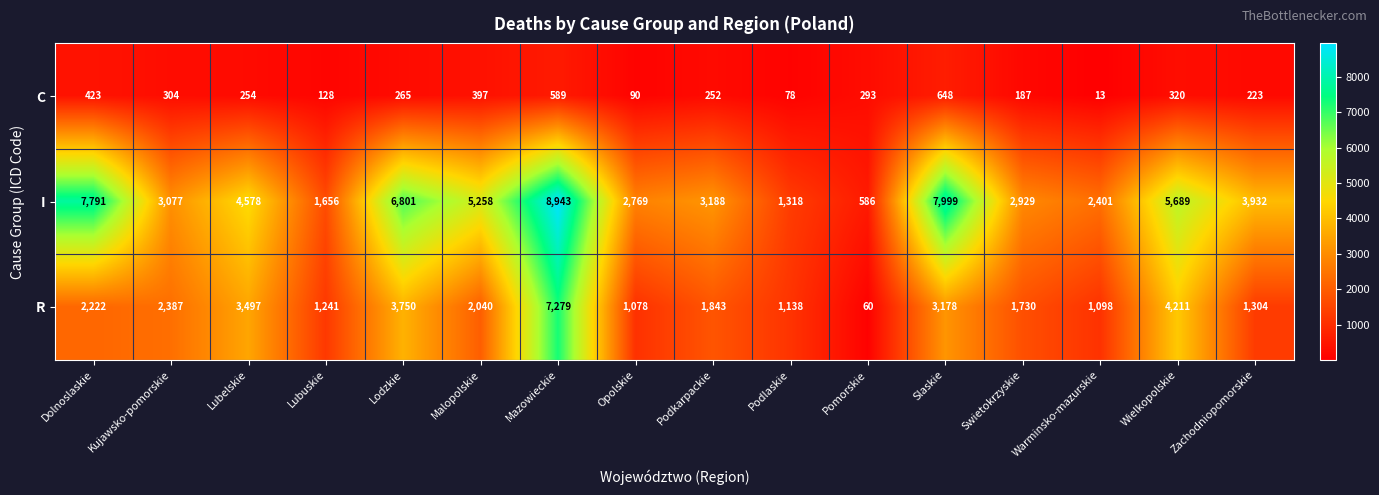

At which category is the sum across all series the highest?

Mazowieckie